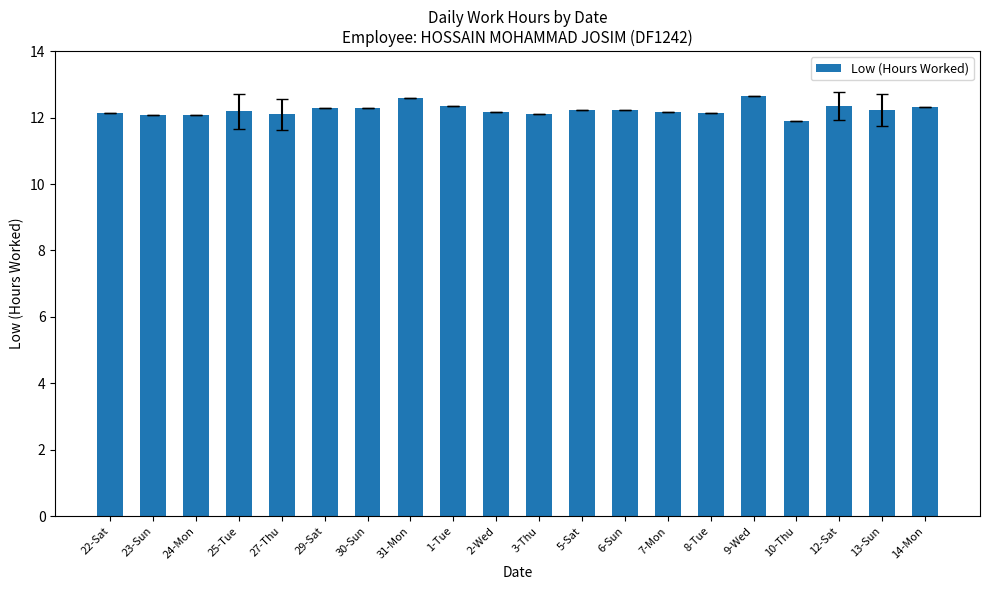

True or false: the data shows 12.2 at 5-Sat.

True